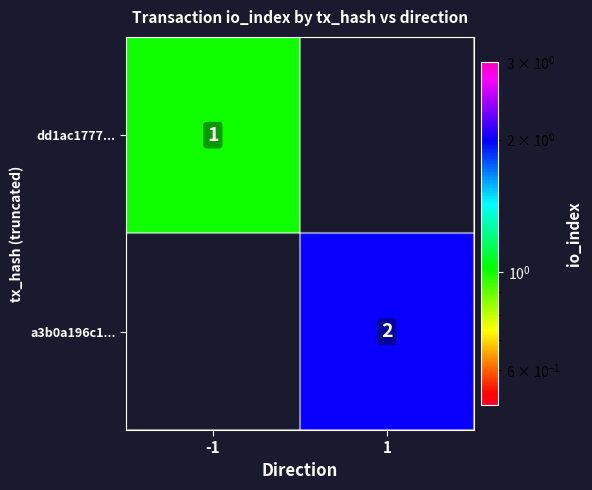

Between -1 and 1, which is larger?

-1